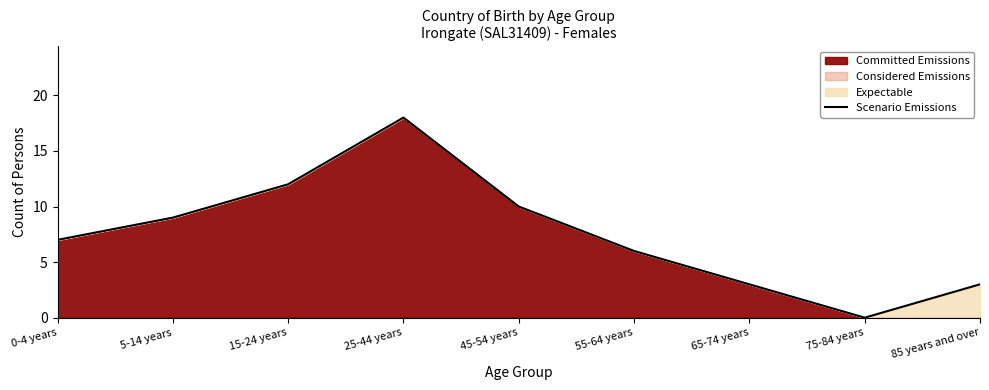

Is it true that the value at 55-64 years is 2?

False